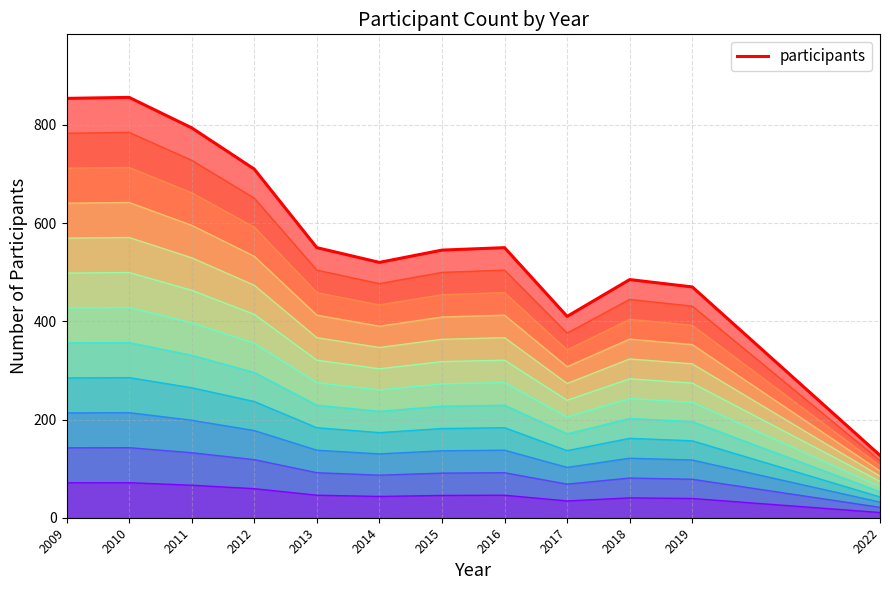

What is the difference between the second highest and second lowest values?

444